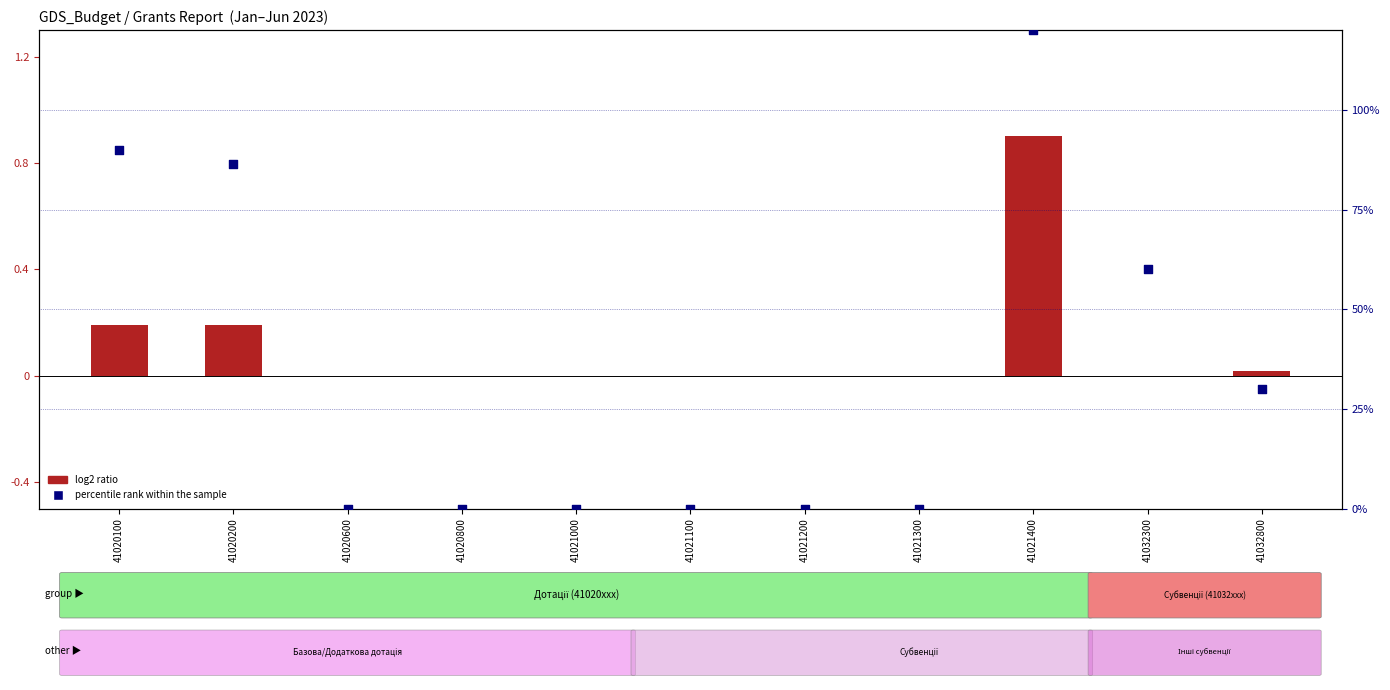

Which series contains the highest Y value?

percentile rank within the sample